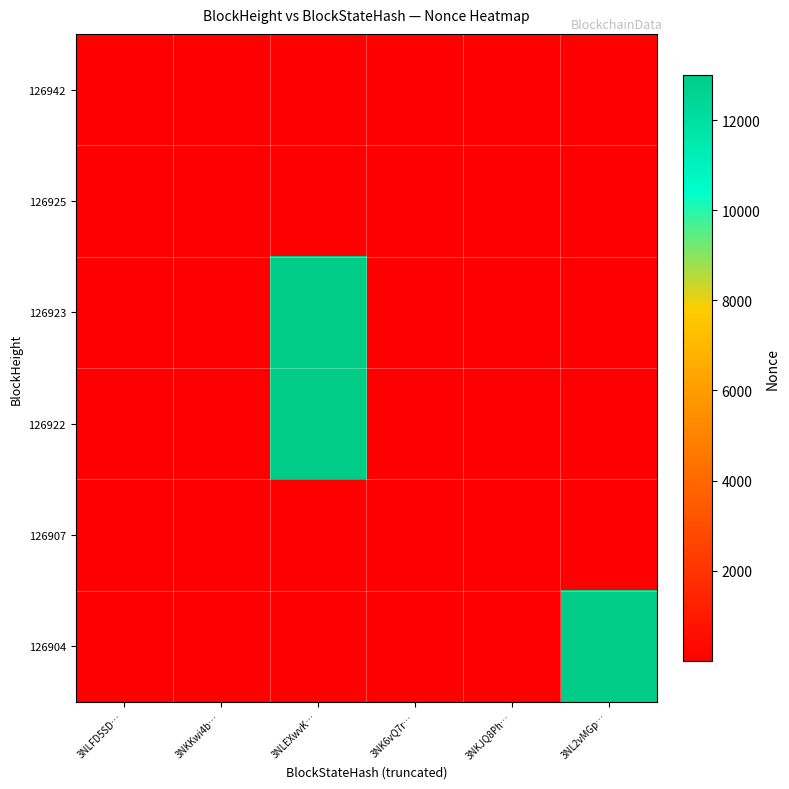

Reading left to right, extract all data points from this chart.

126942: 3NLFD5SD…=2	3NKKwi4b…=0	3NLEXwvK…=0	3NK6vQ7r…=0	3NKJQ8Ph…=0	3NL2vMGp…=0
126925: 3NLFD5SD…=1	3NKKwi4b…=0	3NLEXwvK…=0	3NK6vQ7r…=0	3NKJQ8Ph…=0	3NL2vMGp…=0
126923: 3NLFD5SD…=0	3NKKwi4b…=0	3NLEXwvK…=12999	3NK6vQ7r…=0	3NKJQ8Ph…=0	3NL2vMGp…=0
126922: 3NLFD5SD…=0	3NKKwi4b…=0	3NLEXwvK…=12998	3NK6vQ7r…=0	3NKJQ8Ph…=0	3NL2vMGp…=0
126907: 3NLFD5SD…=0	3NKKwi4b…=0	3NLEXwvK…=0	3NK6vQ7r…=0	3NKJQ8Ph…=0	3NL2vMGp…=0
126904: 3NLFD5SD…=0	3NKKwi4b…=0	3NLEXwvK…=0	3NK6vQ7r…=0	3NKJQ8Ph…=0	3NL2vMGp…=12996